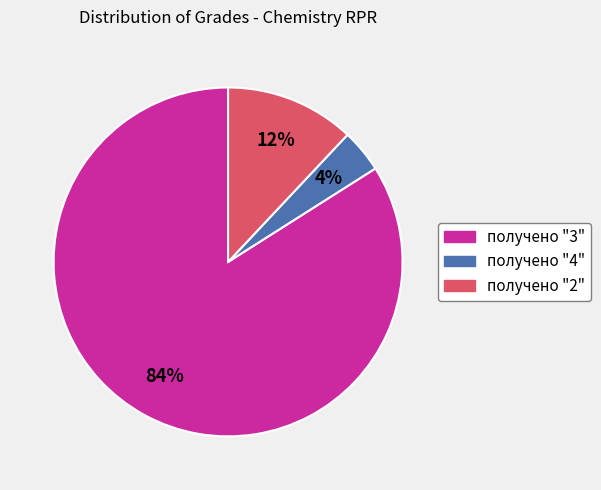

To the nearest percent, what is the average slice percentage?

33%